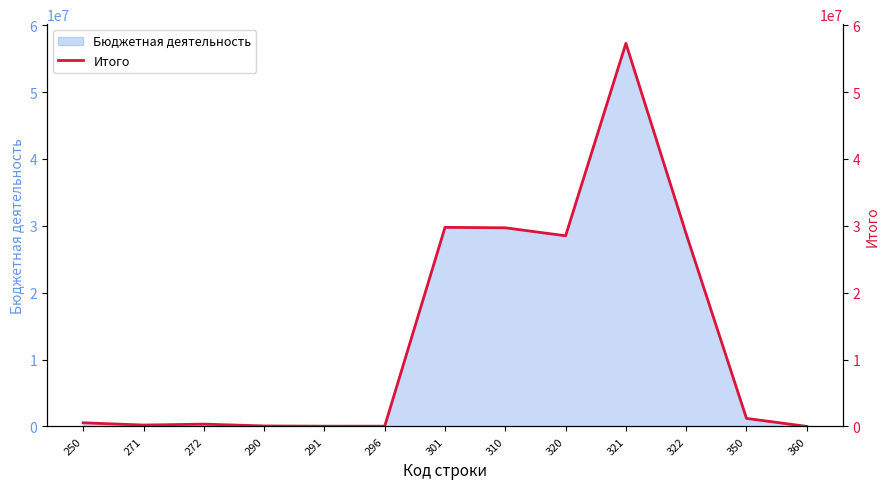

Approximately how many times larger is the value at 320 compared to 322?

1.0